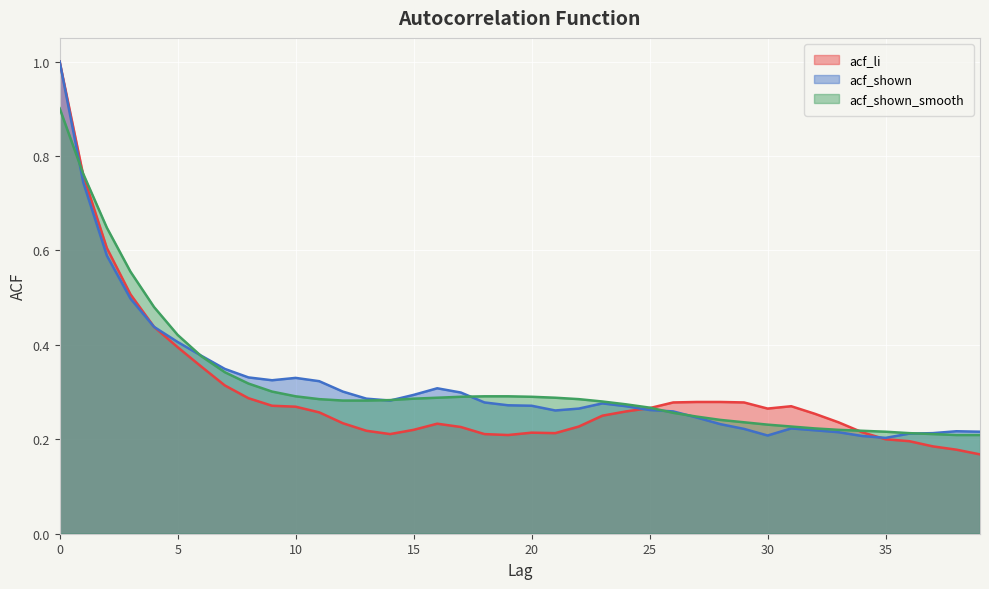

What is the difference between the maximum and minimum values in the acf_shown series?

0.8